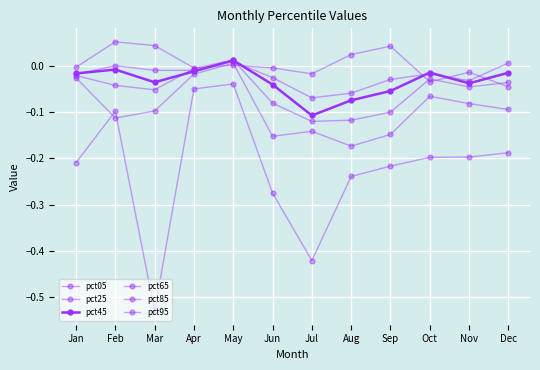

Which series has the largest total across all categories?

pct05